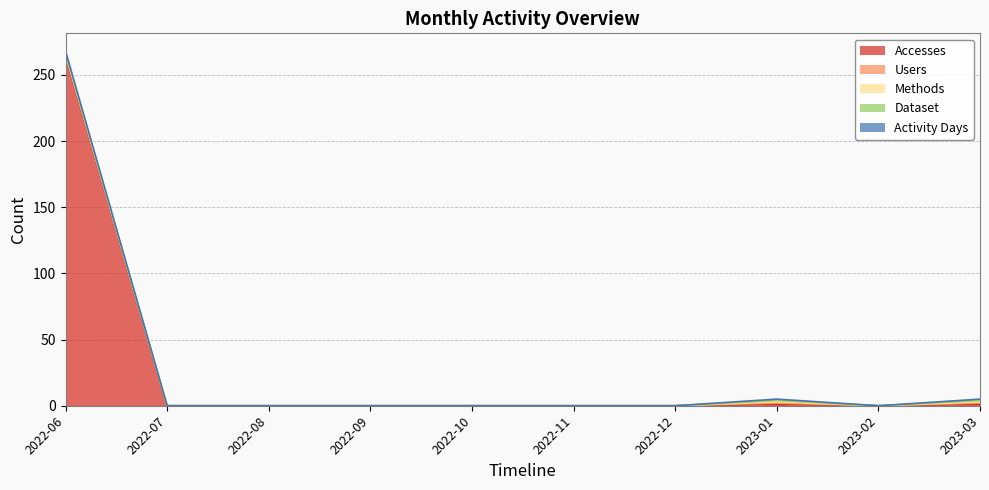

At which label does Users reach its minimum?

2022-07